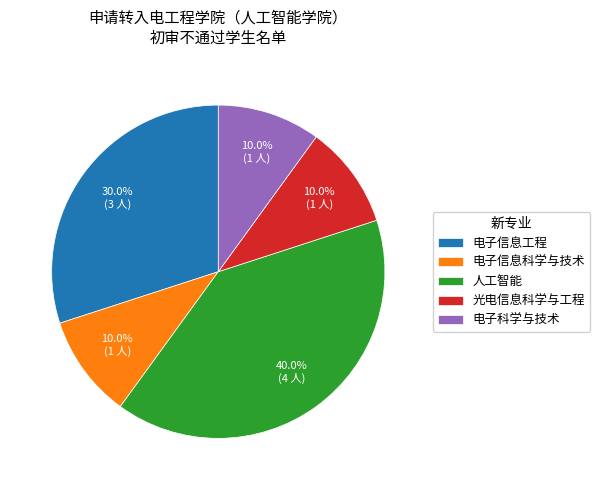

To the nearest percent, what portion does 电子信息工程 represent?

30%